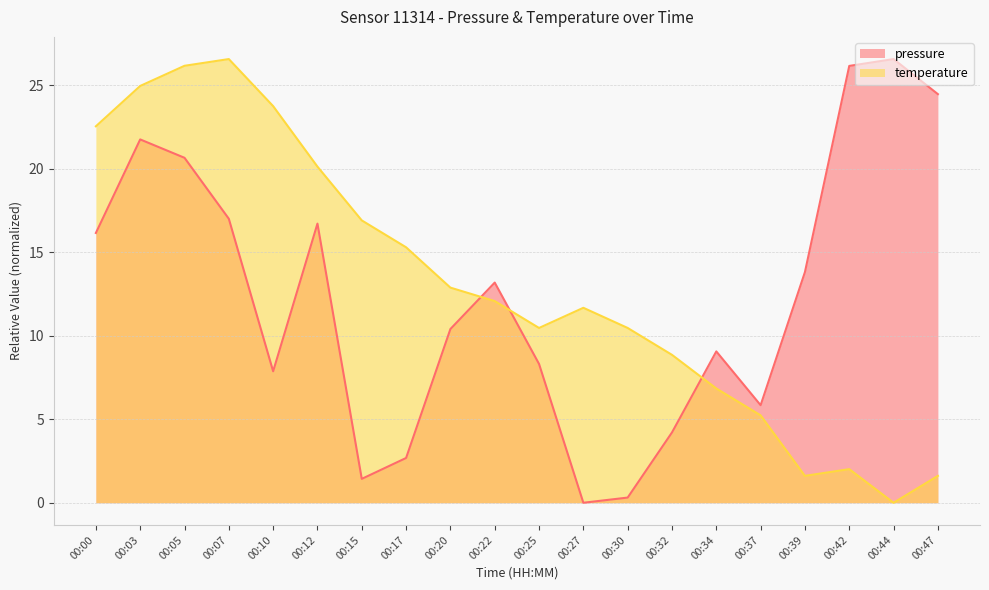

What is the spread (max minus min) of values at 00:44?

26.6